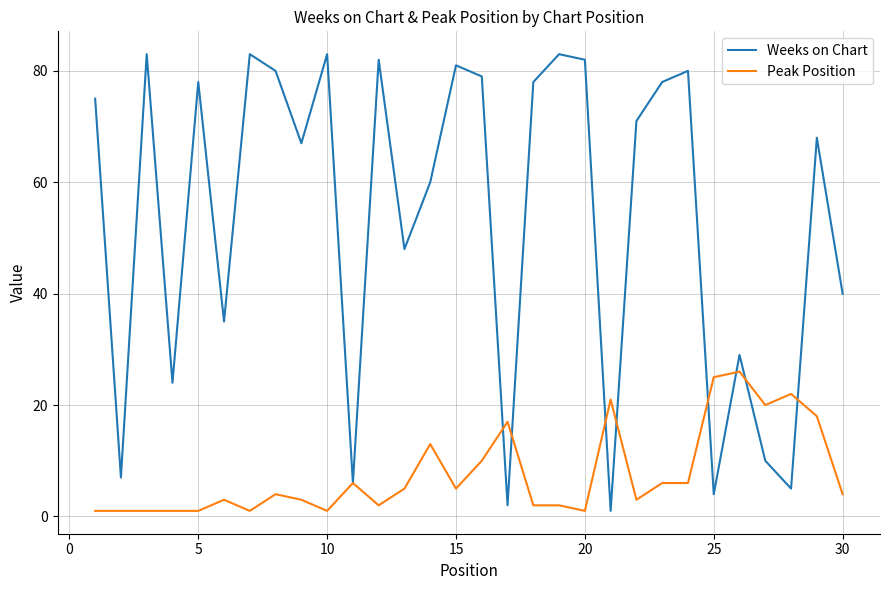

What is the difference between the second highest and minimum values in the Peak Position series?

24